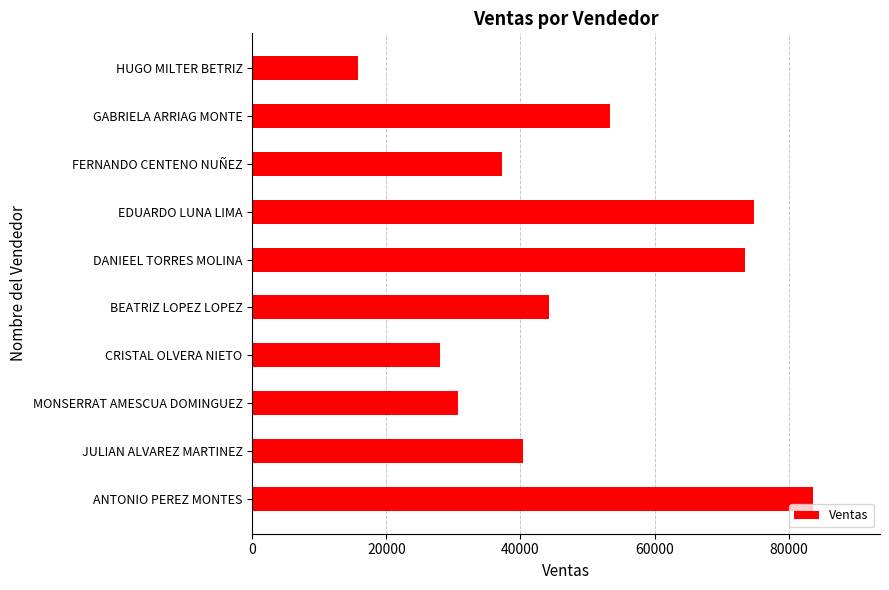

Rank the categories by value from lowest to highest.

HUGO MILTER BETRIZ, CRISTAL OLVERA NIETO, MONSERRAT AMESCUA DOMINGUEZ, FERNANDO CENTENO NUÑEZ, JULIAN ALVAREZ MARTINEZ, BEATRIZ LOPEZ LOPEZ, GABRIELA ARRIAG MONTE, DANIEEL TORRES MOLINA, EDUARDO LUNA LIMA, ANTONIO PEREZ MONTES